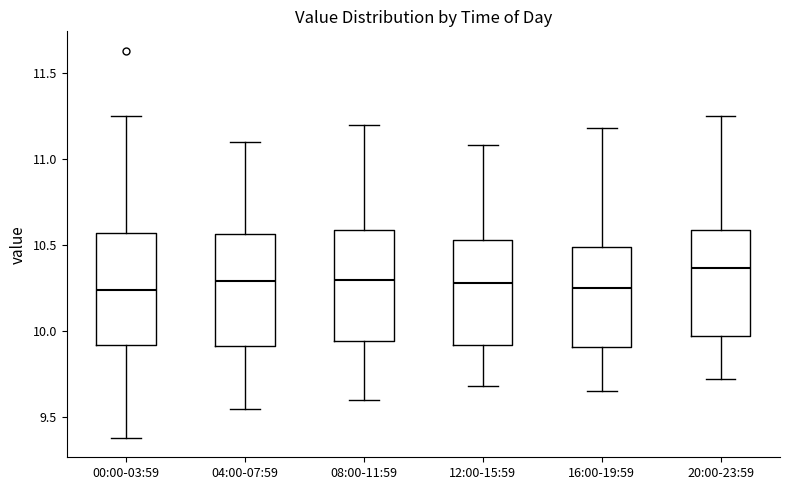

Where is the upper edge of the box for 04:00-07:59 on the y-axis? The values are not printed on the chart, so give them approximately, as read against the axis.

10.55